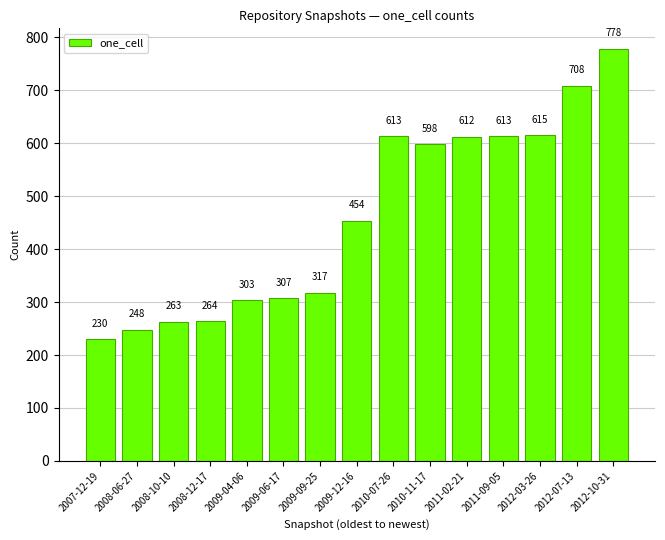

What is the change in value from 2008-12-17 to 2012-07-13?

+444